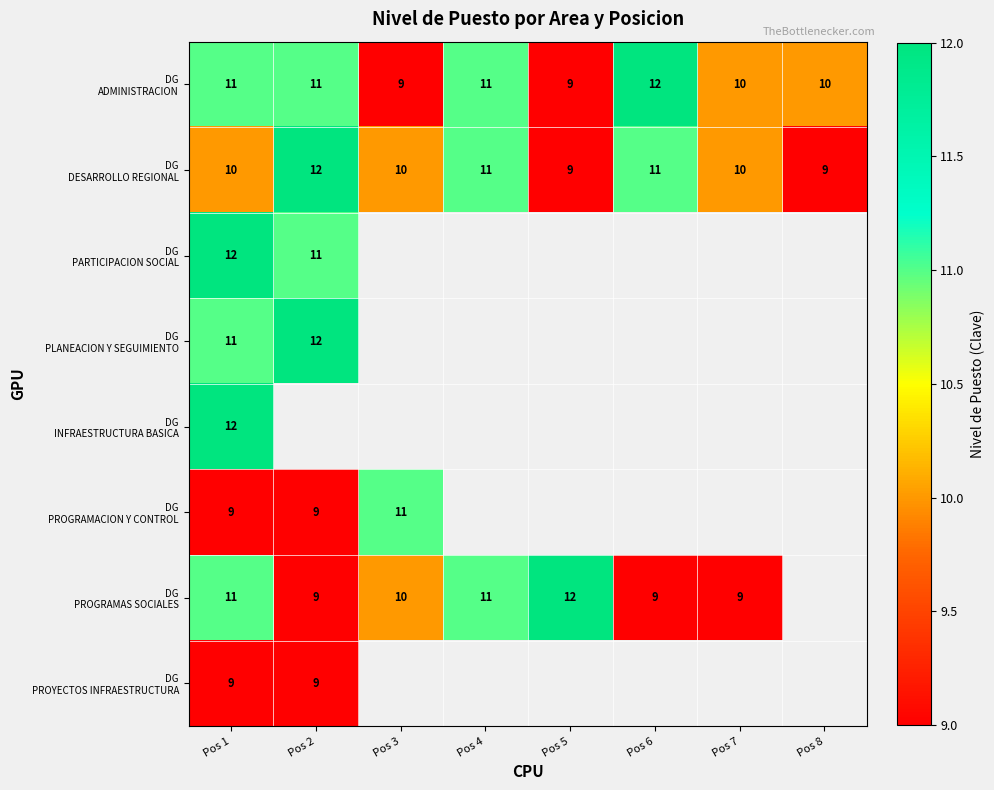

What is the total value across all series at Pos 1?

85